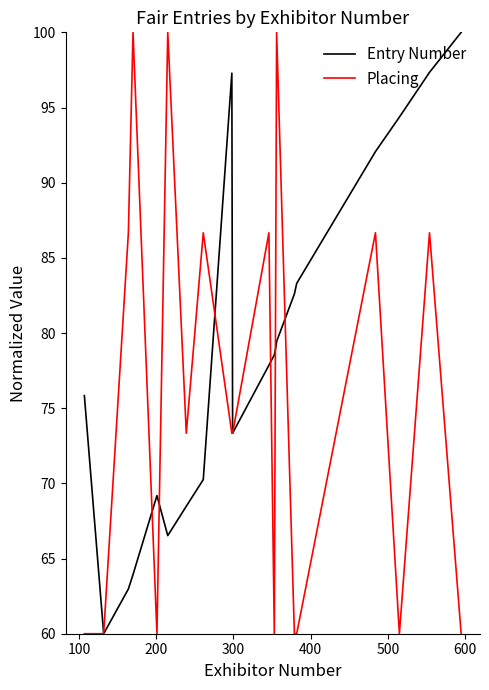

Which series has the largest total across all categories?

Entry Number